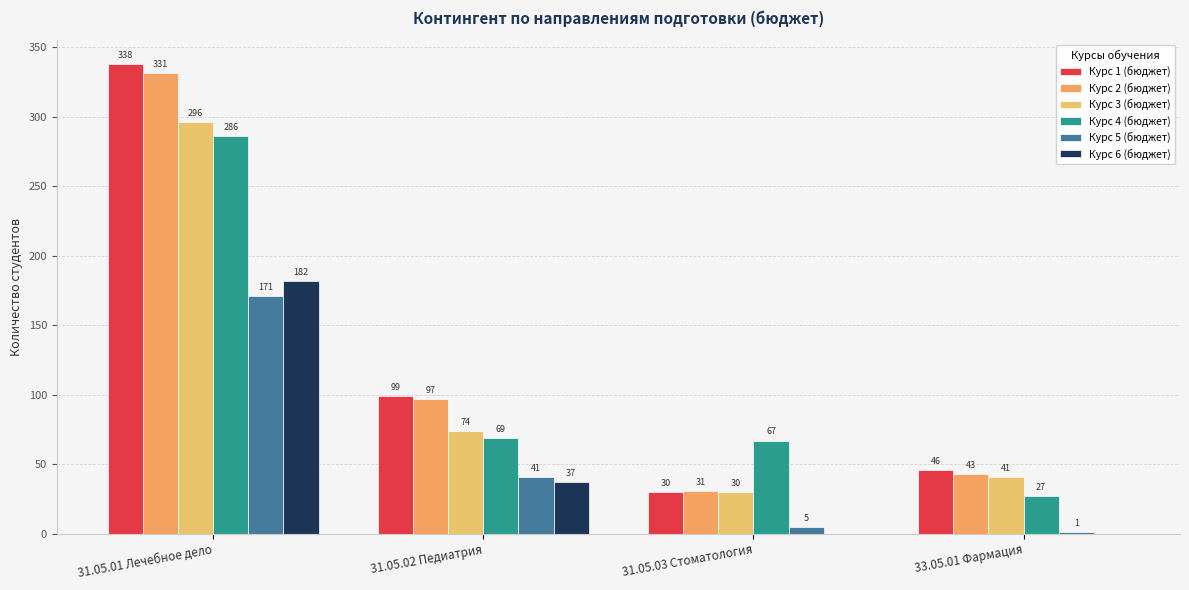

Where does the Курс 4 (бюджет) series first go above 69?

31.05.01 Лечебное дело